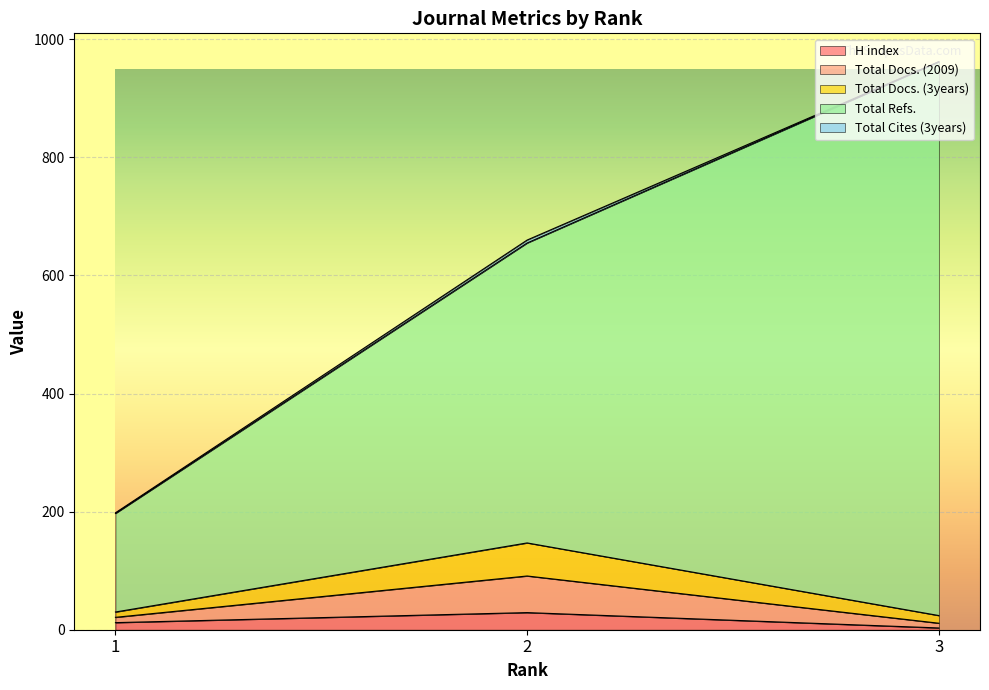

Where does the Total Docs. (2009) series first go above 30?

2